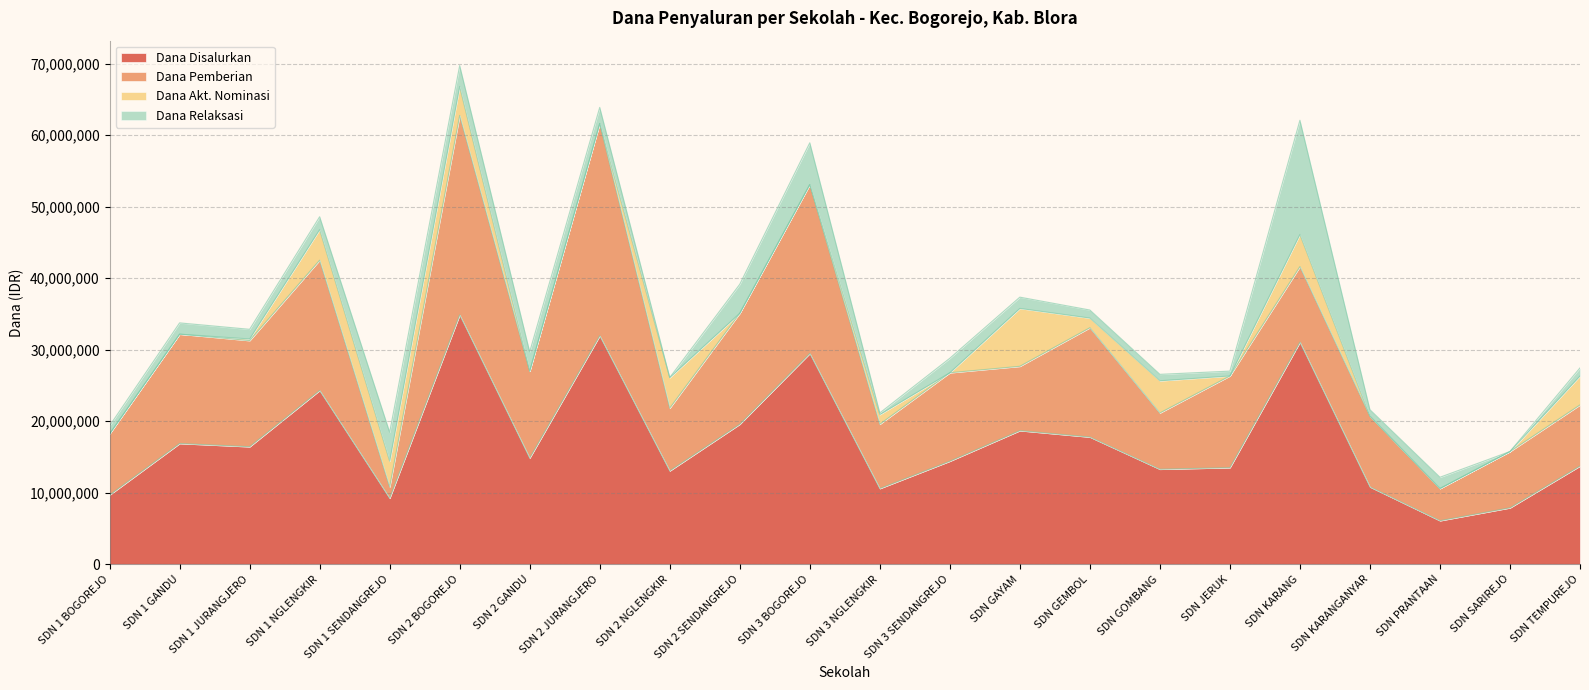

How many positive values does the Dana Akt. Nominasi series have?

11